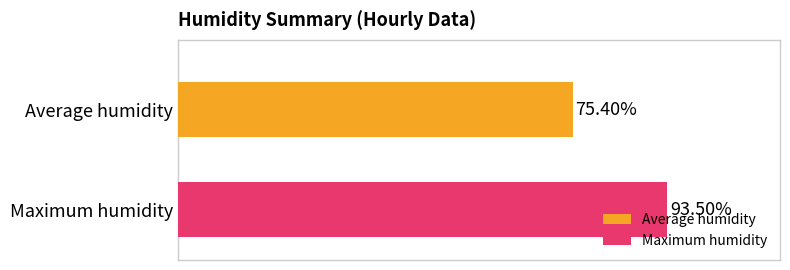

Rank the series by their maximum value, from lowest to highest.

Average humidity, Maximum humidity